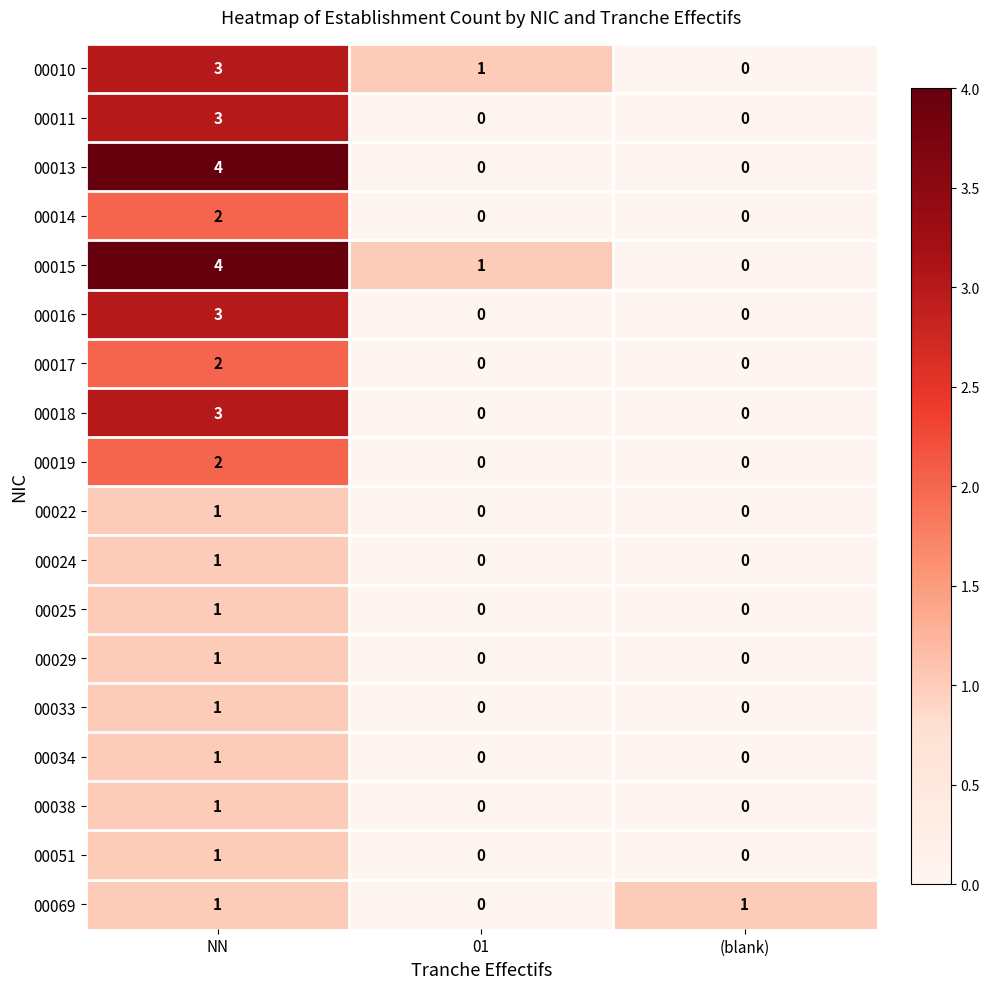

At which category is the sum across all series the highest?

NN